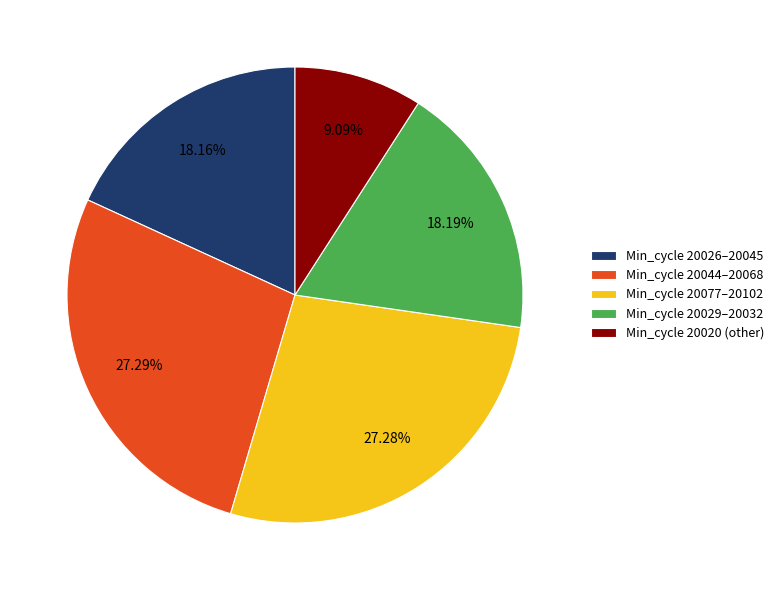

What is the smallest slice in the pie chart?

Min_cycle 20020 (other)